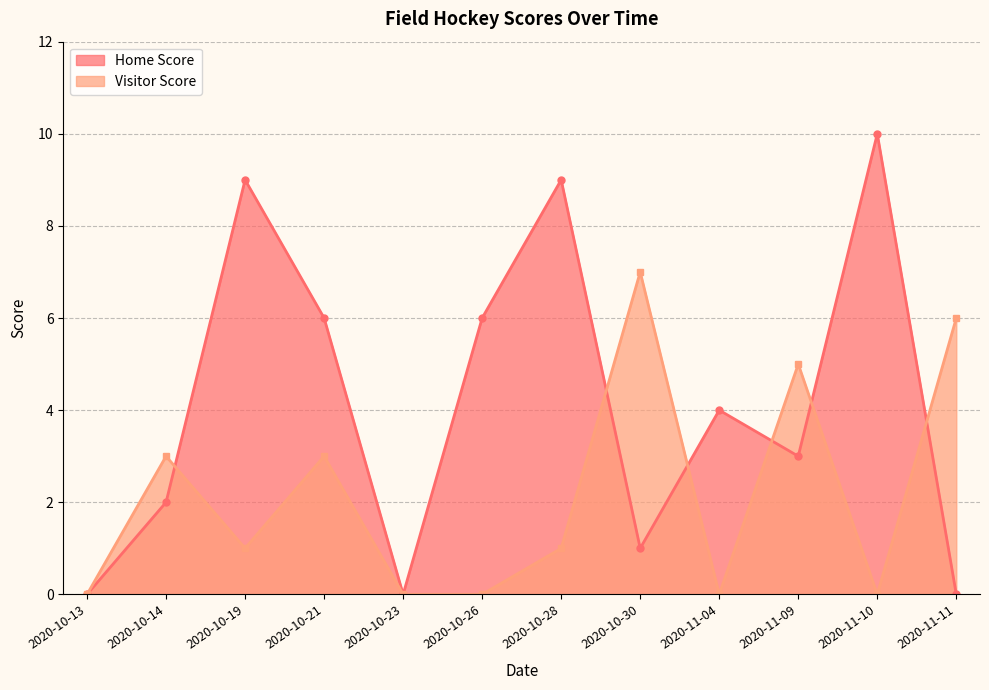

What position from the left is 2020-10-28?

7